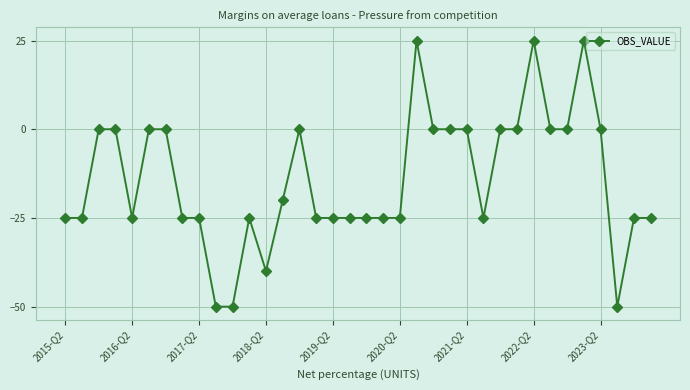

True or false: the data has more than 0 interior local peaks.

True